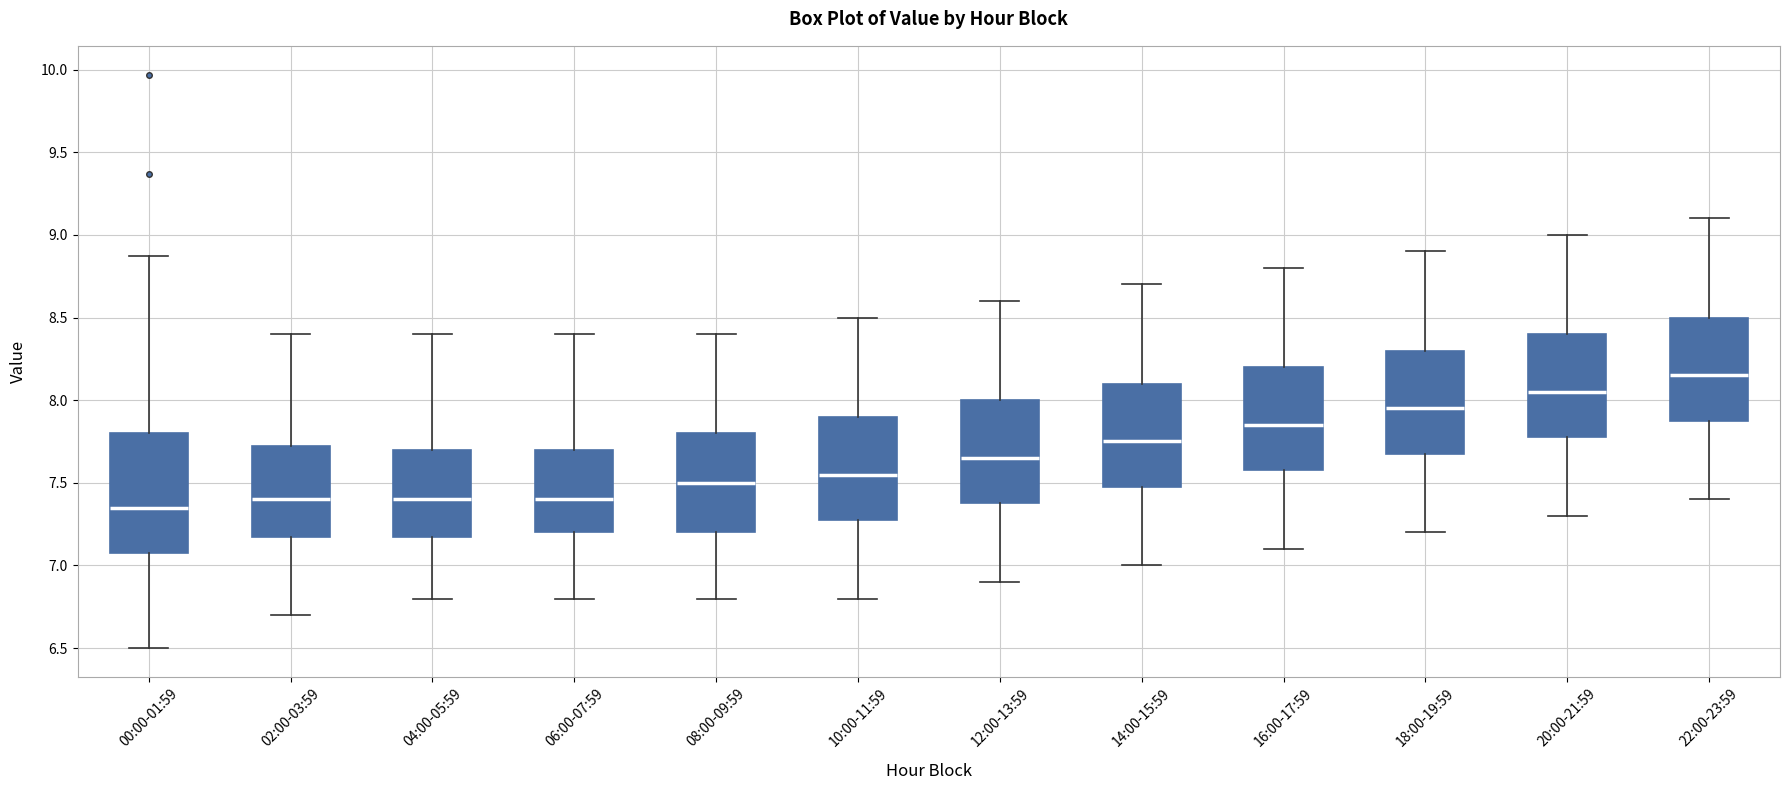

Reading left to right, transcribe this box plot: for each box, give where its median line is, the range the box spans, and where its two whiskers end, as read against the y-axis. The values are not printed on the chart, so give them approximately, as read against the axis.

00:00-01:59: median 7.35, box 7.10 to 7.80, whiskers 6.50 to 8.85
02:00-03:59: median 7.40, box 7.20 to 7.75, whiskers 6.70 to 8.40
04:00-05:59: median 7.40, box 7.20 to 7.70, whiskers 6.80 to 8.40
06:00-07:59: median 7.40, box 7.20 to 7.70, whiskers 6.80 to 8.40
08:00-09:59: median 7.50, box 7.20 to 7.80, whiskers 6.80 to 8.40
10:00-11:59: median 7.55, box 7.30 to 7.90, whiskers 6.80 to 8.50
12:00-13:59: median 7.65, box 7.40 to 8.00, whiskers 6.90 to 8.60
14:00-15:59: median 7.75, box 7.50 to 8.10, whiskers 7.00 to 8.70
16:00-17:59: median 7.85, box 7.60 to 8.20, whiskers 7.10 to 8.80
18:00-19:59: median 7.95, box 7.70 to 8.30, whiskers 7.20 to 8.90
20:00-21:59: median 8.05, box 7.80 to 8.40, whiskers 7.30 to 9.00
22:00-23:59: median 8.15, box 7.90 to 8.50, whiskers 7.40 to 9.10